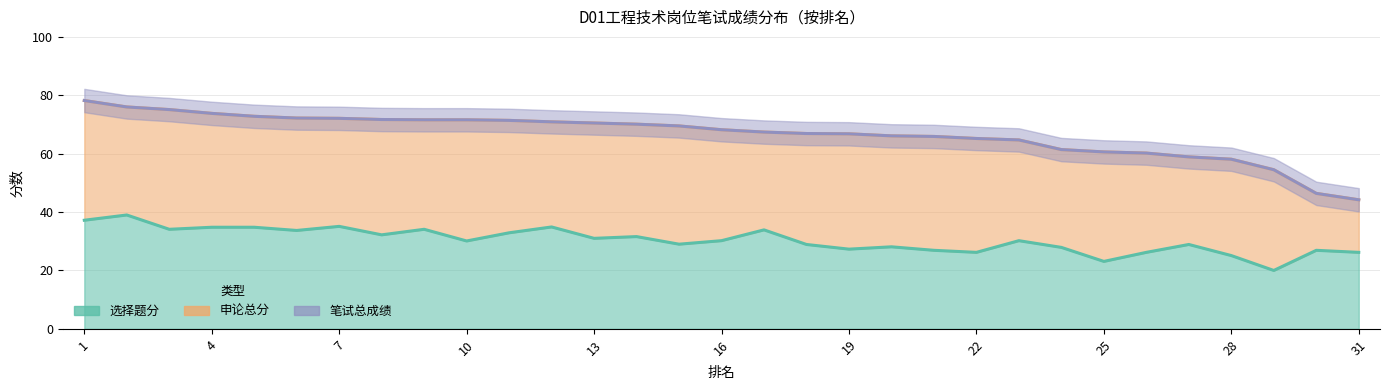

What is the highest value of the 笔试总成绩 series?

78.2